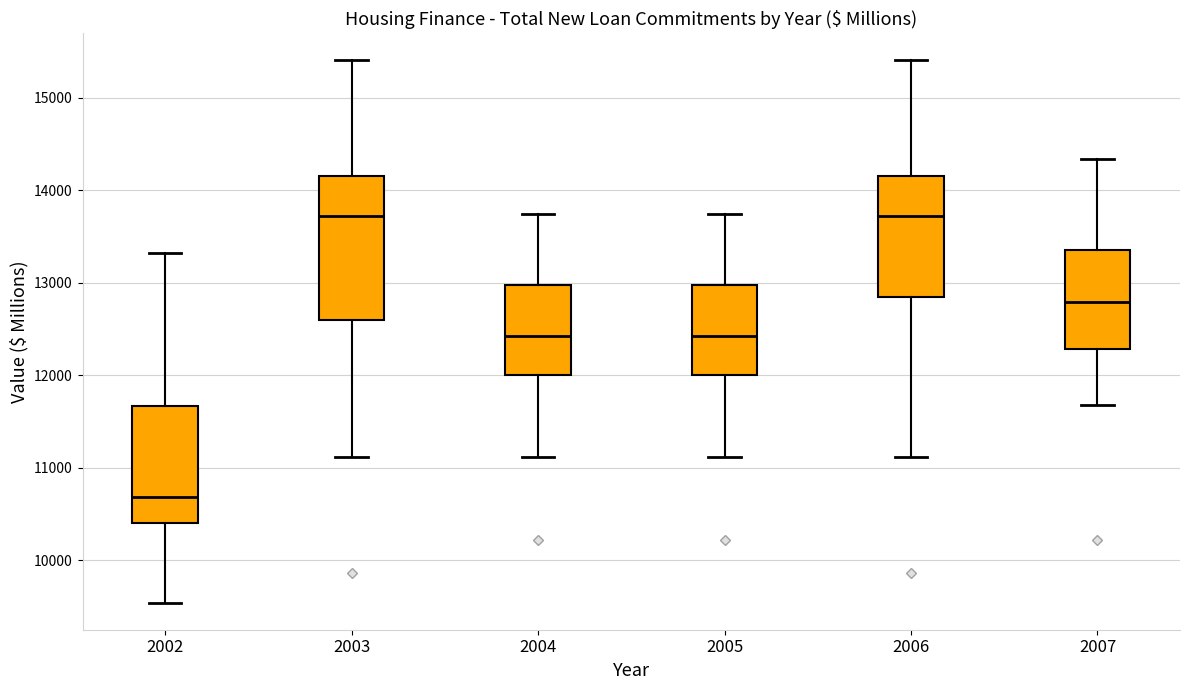

Where is the lower edge of the box at x = 2003 on the y-axis? The values are not printed on the chart, so give them approximately, as read against the axis.

12600